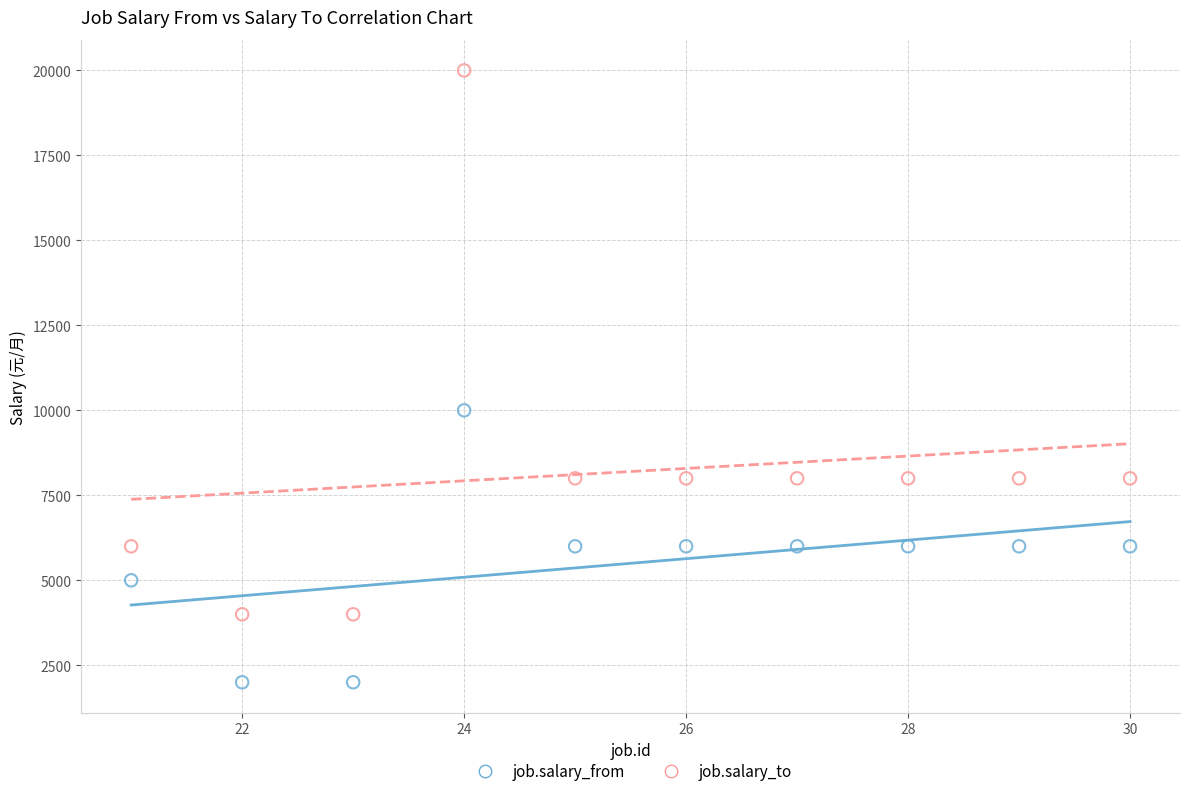

In the job.salary_to series, what Y value is closest to 12000?

8000